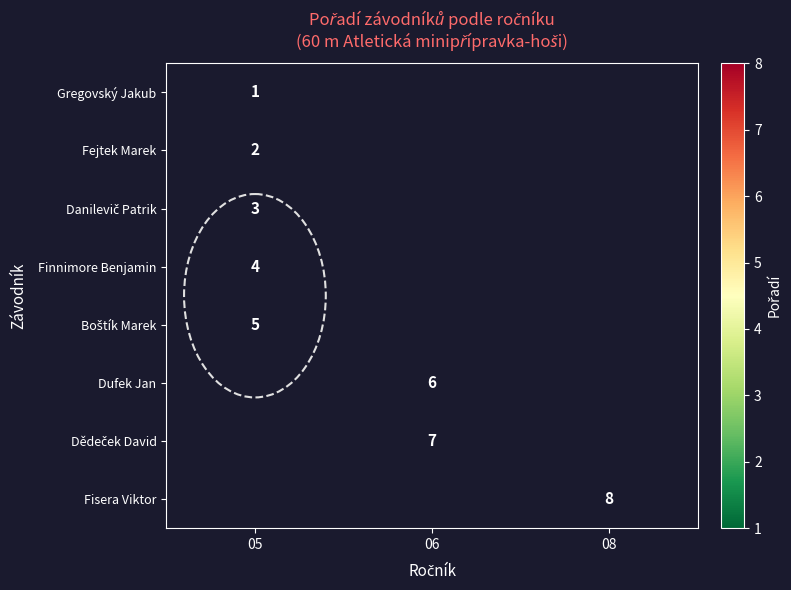

Is it true that Fejtek Marek equals 2 at 05?

True